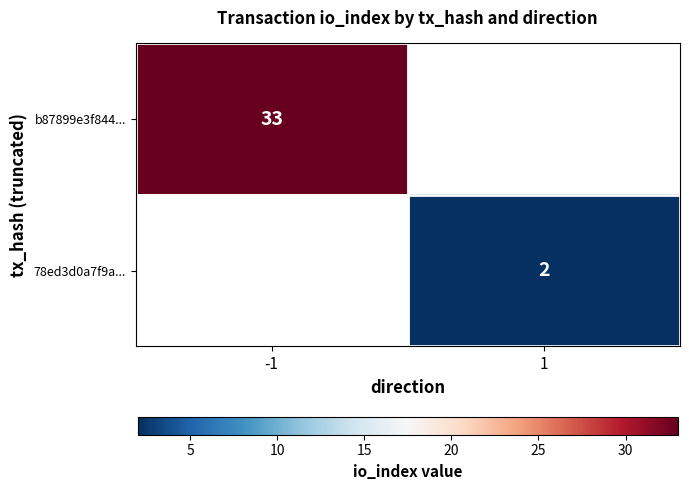

The 78ed3d0a7f9a... series shows 2 at 1. True or false?

True